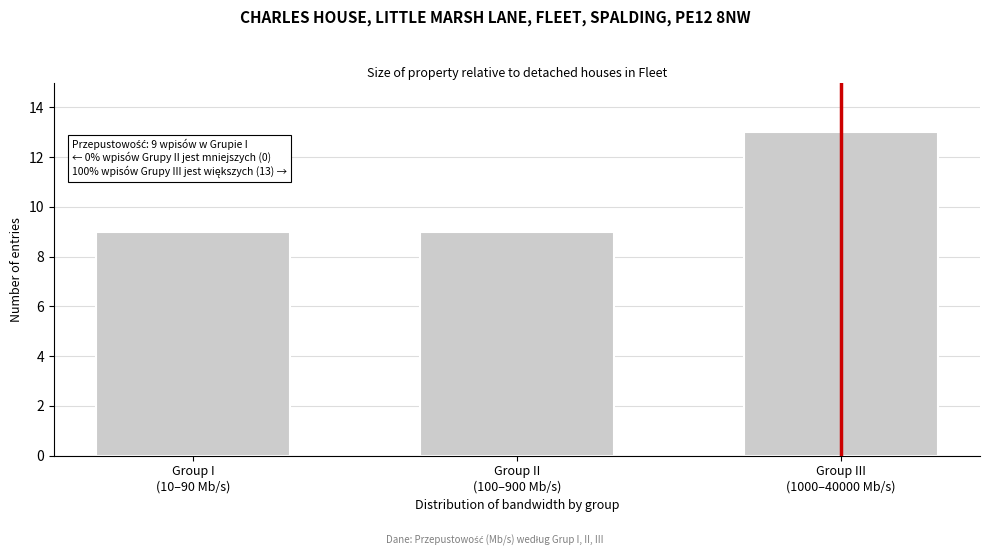

Reading right to left, what are all the values shown in this chart?

13	9	9